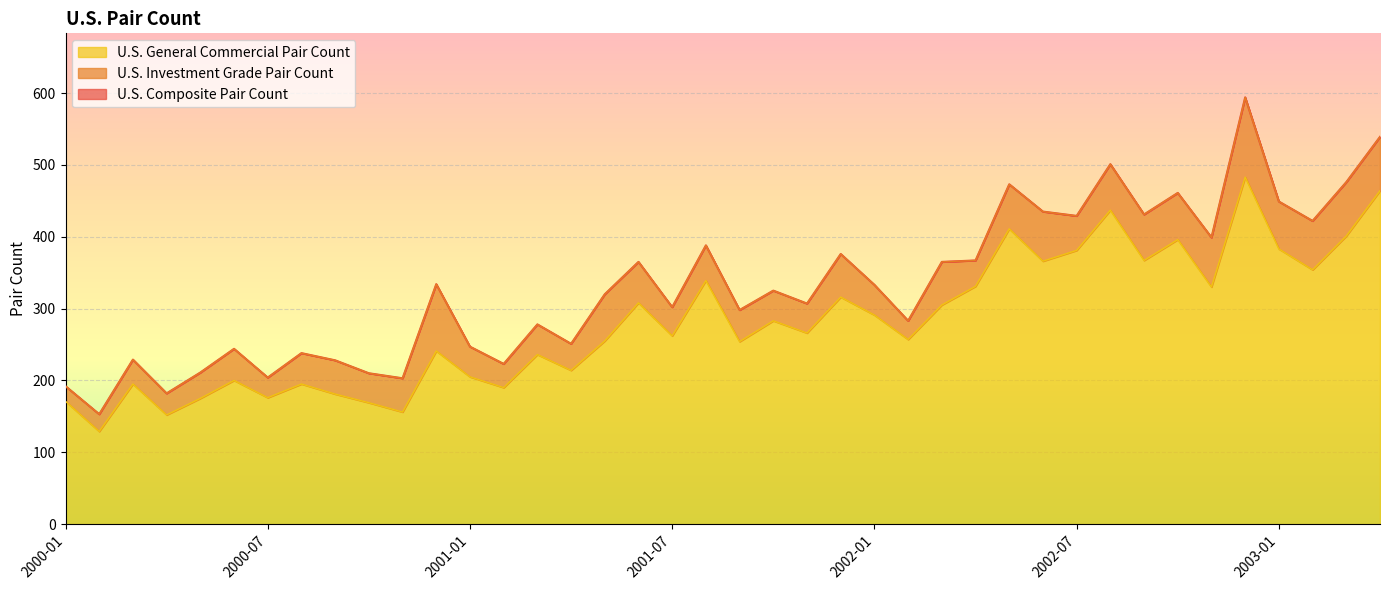

Which series has the widest spread of values?

U.S. Composite Pair Count